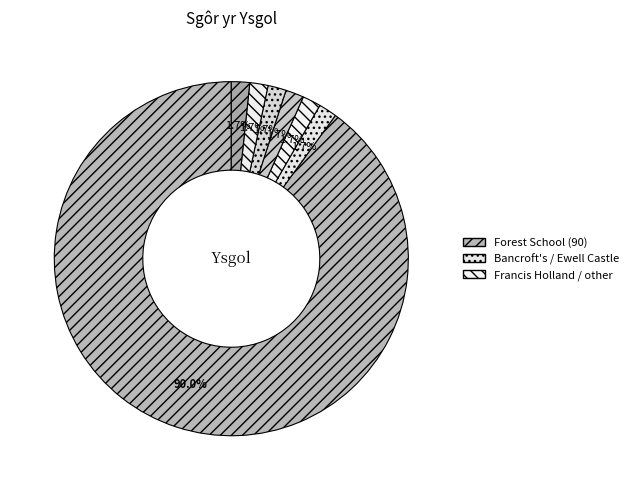

How many slices are in this pie chart?

7